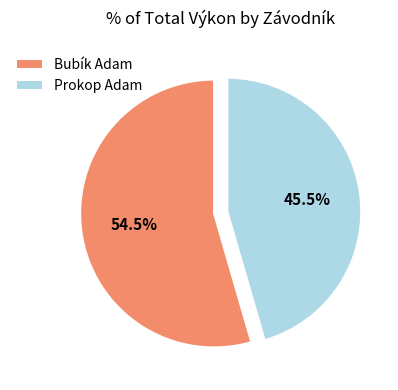

Rank the categories by value from lowest to highest.

Prokop Adam, Bubík Adam